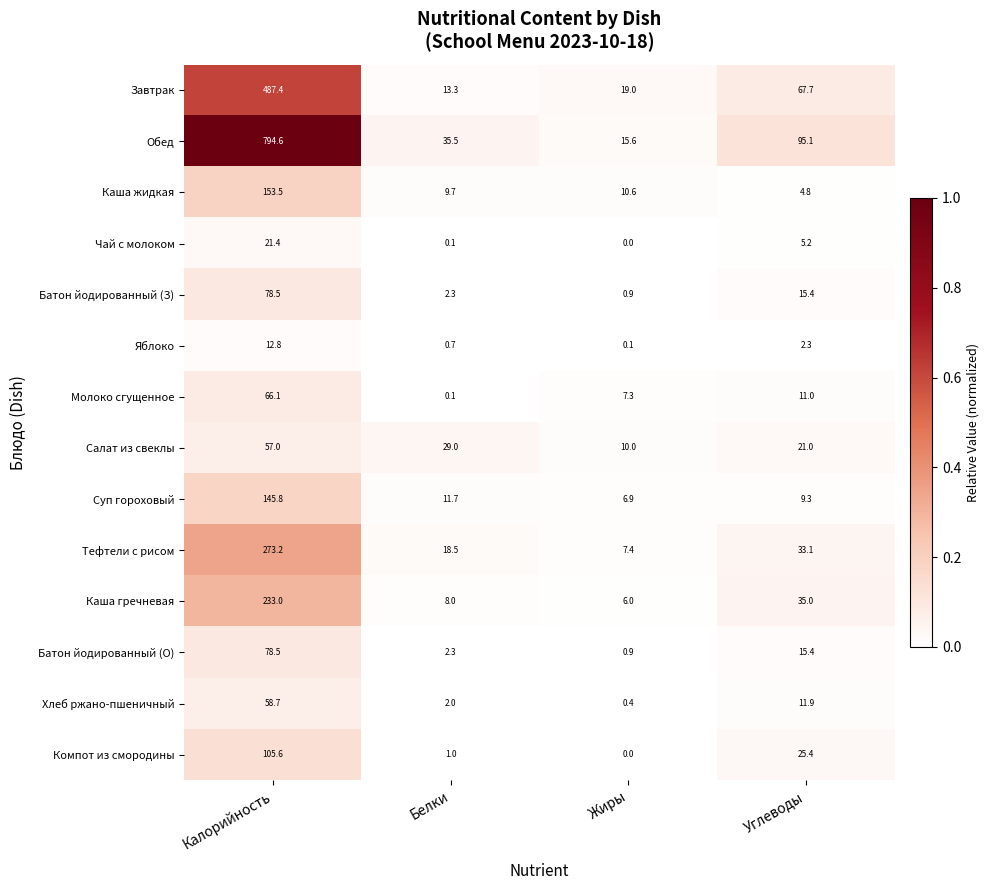

What is the minimum value for Хлеб ржано-пшеничный?

0.4